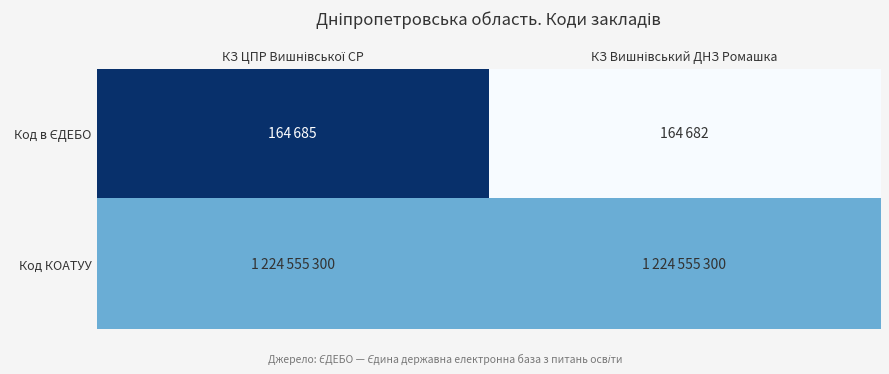

Rank the series at КЗ Вишнівський ДНЗ Ромашка from lowest to highest value.

Код в ЄДЕБО, Код КОАТУУ